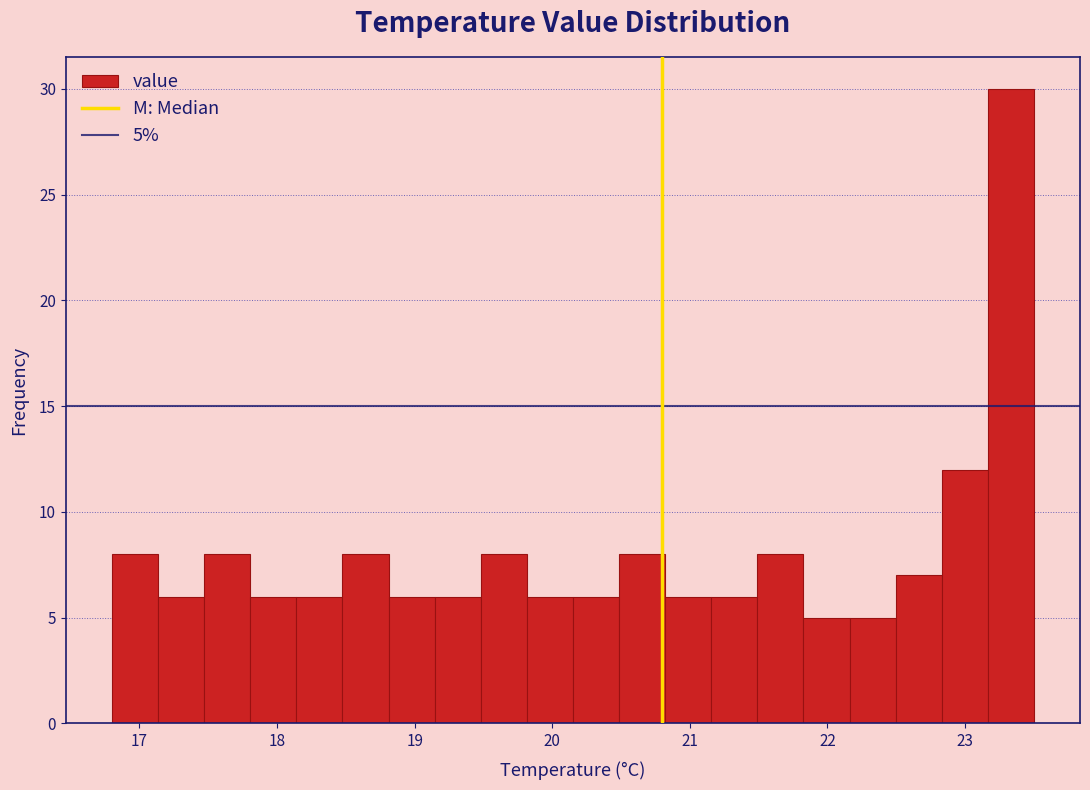

Around what value on the x-axis is the tallest bar? Give the approximate position of its centre, as read against the axis.

23.3